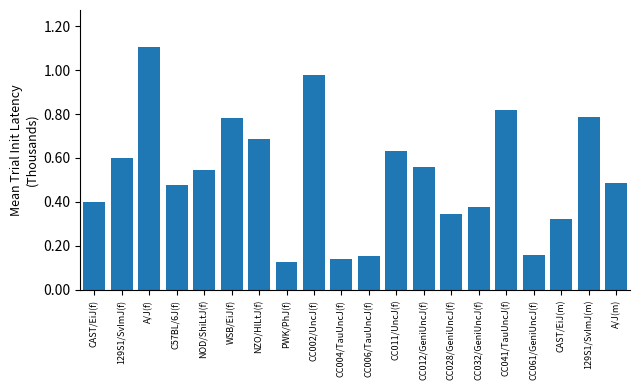

The chart shows a value of 0.5 at CC028/GeniUncJ(f). True or false?

False